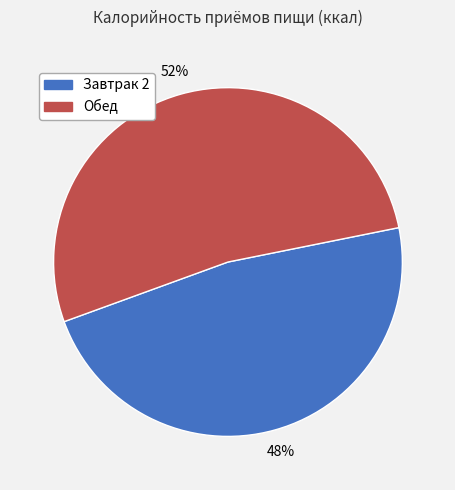

Which slice is the largest?

Обед